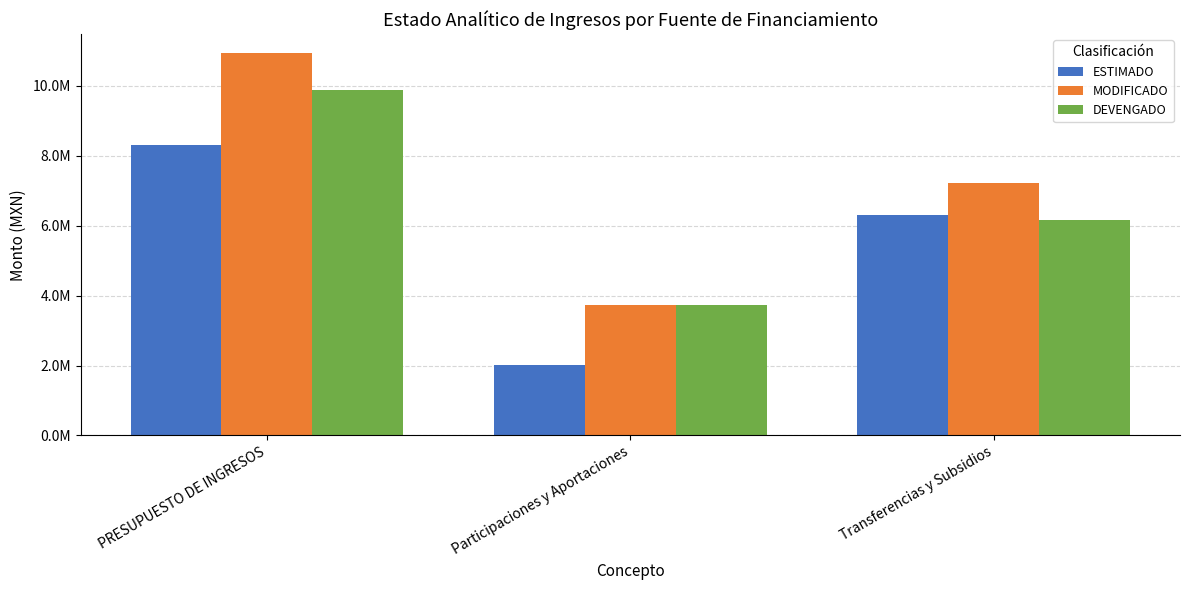

Does the chart contain any negative values?

No